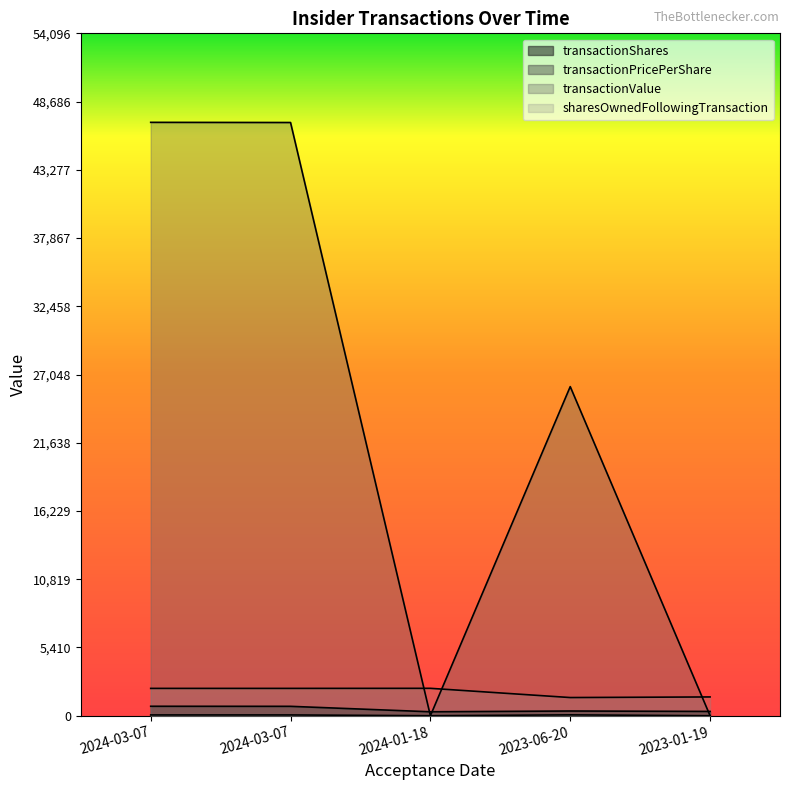

What is the sum of all transactionValue values?

120157.0